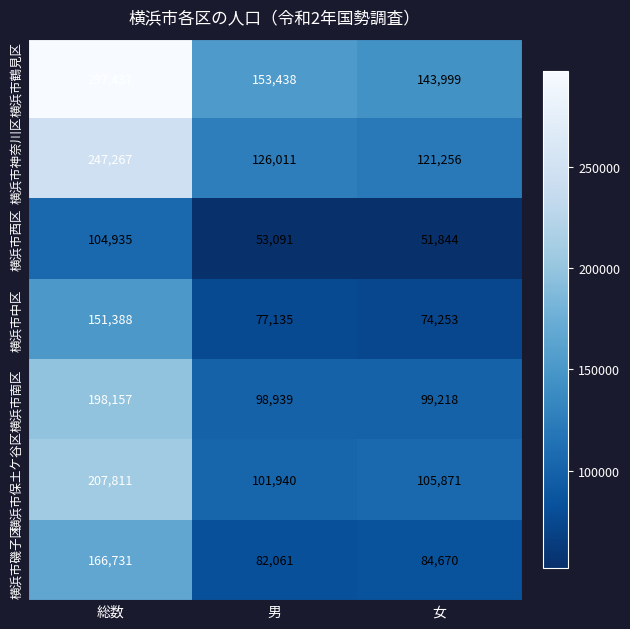

Rank the series at 女 from highest to lowest value.

横浜市鶴見区, 横浜市神奈川区, 横浜市保土ケ谷区, 横浜市南区, 横浜市磯子区, 横浜市中区, 横浜市西区